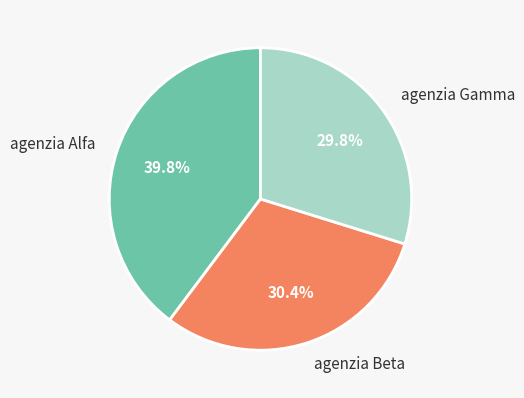

Combined, do agenzia Alfa and agenzia Beta account for over 50%?

Yes